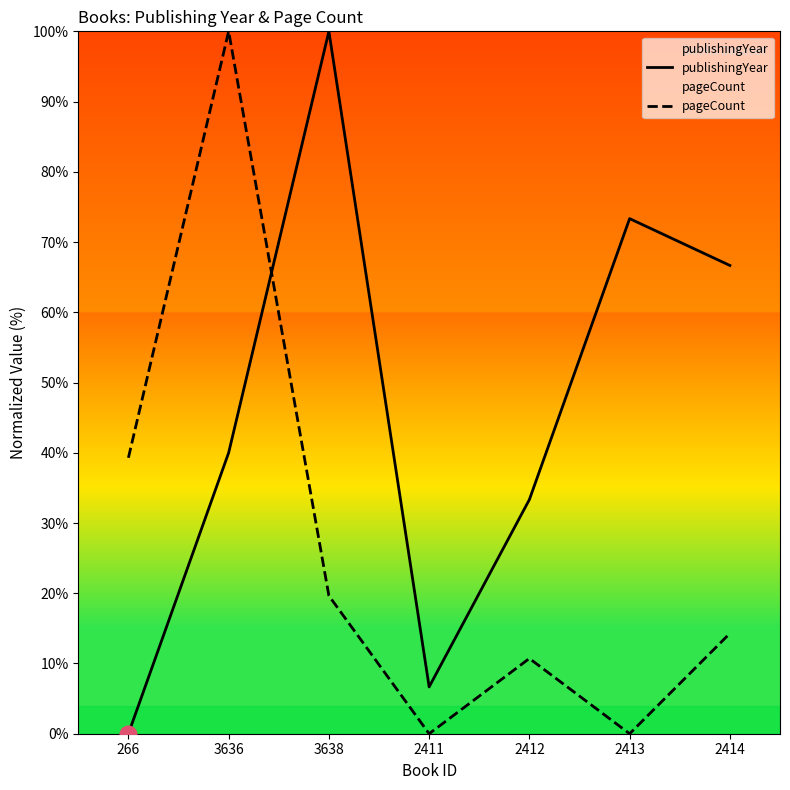

In pageCount, how many points are lower than both neighbors (excluding endpoints)?

2